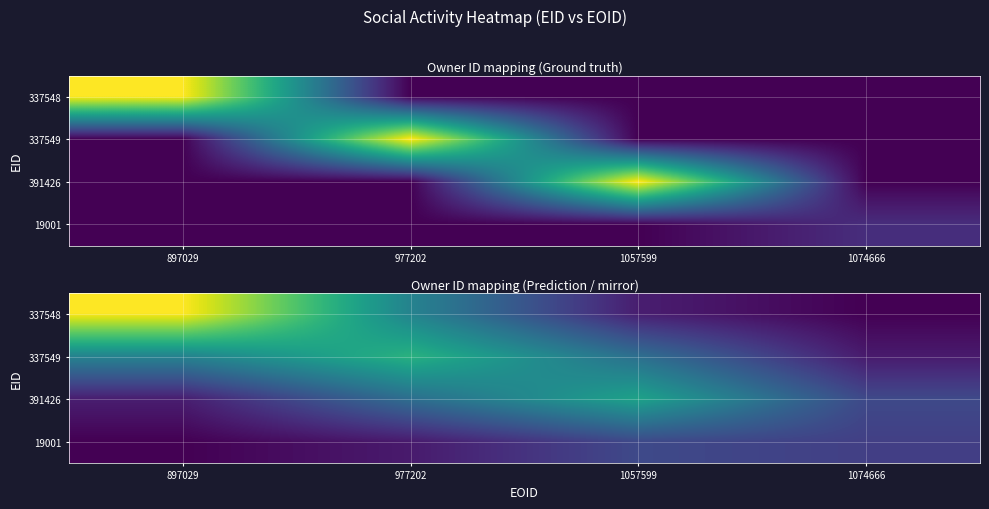

At 977202, list the series in order from smallest to largest.

19001, 391426, 337548, 337549